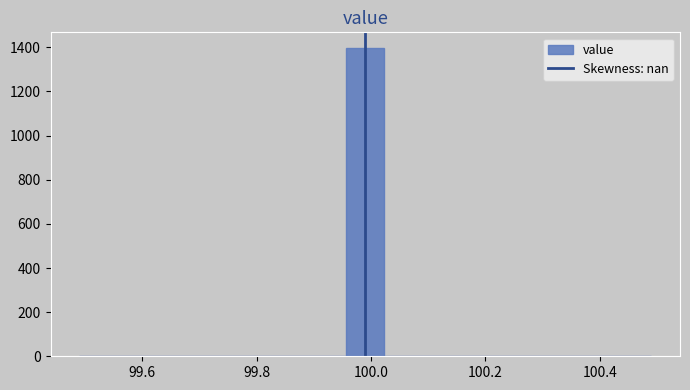

Read against the x-axis, roughly where is the centre of the tallest bar?

100.00